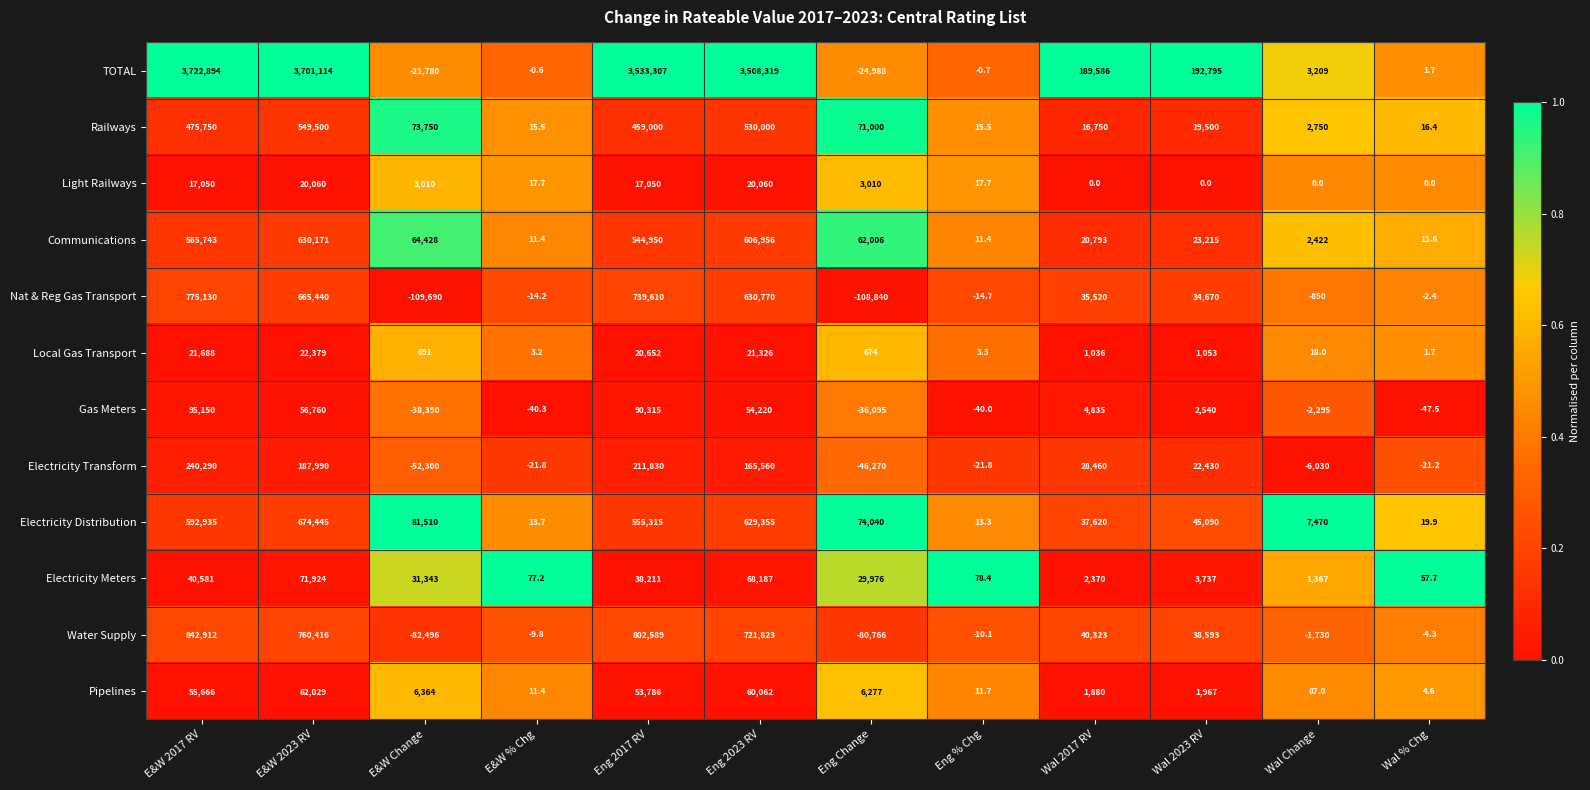

Which series changed the most between Eng 2023 RV and Wal 2023 RV?

TOTAL